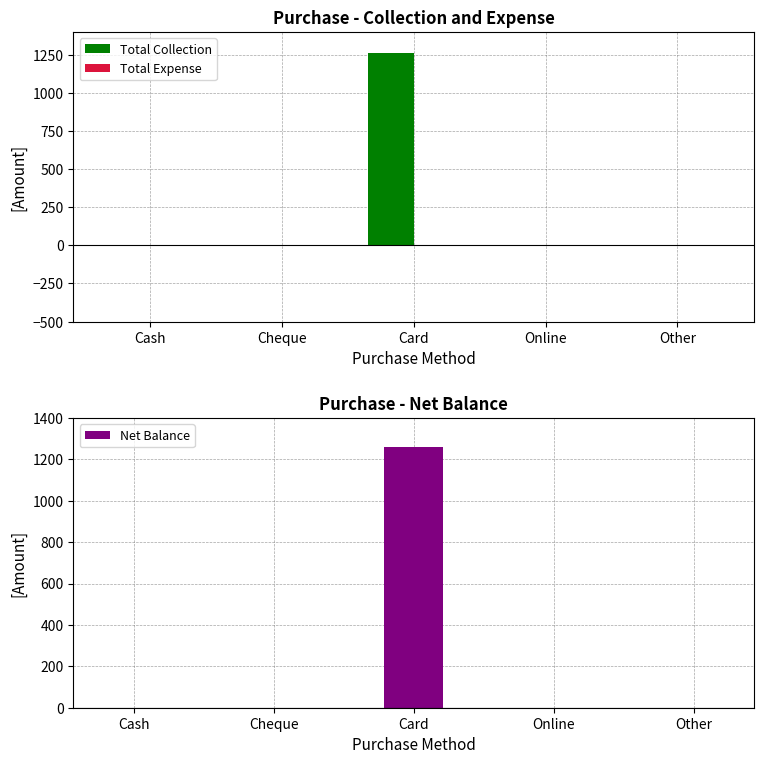

Count the number of data series in this chart.

3